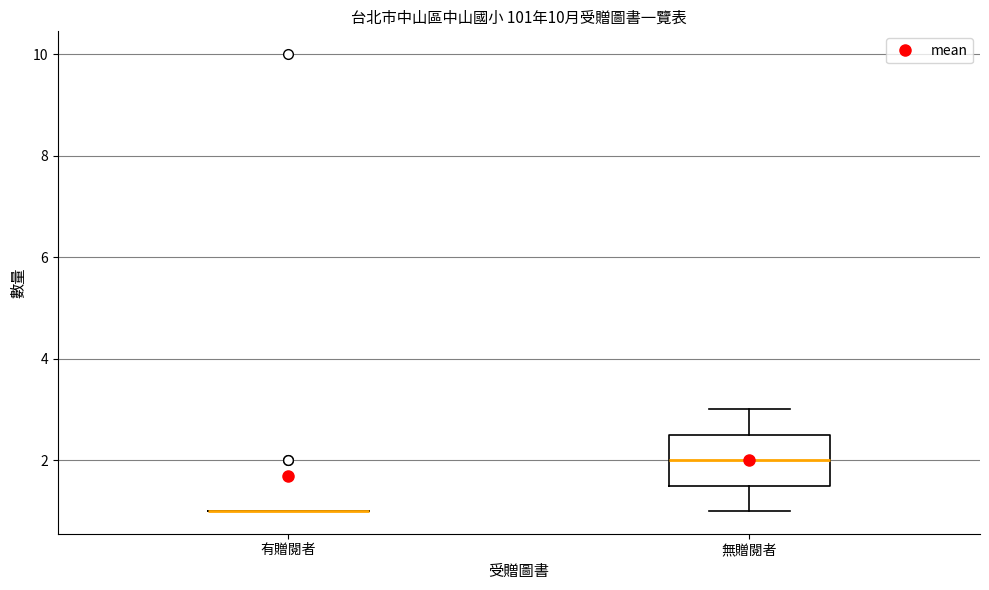

Comparing the boxes themselves (not the whiskers), which one is the tallest?

無贈閱者